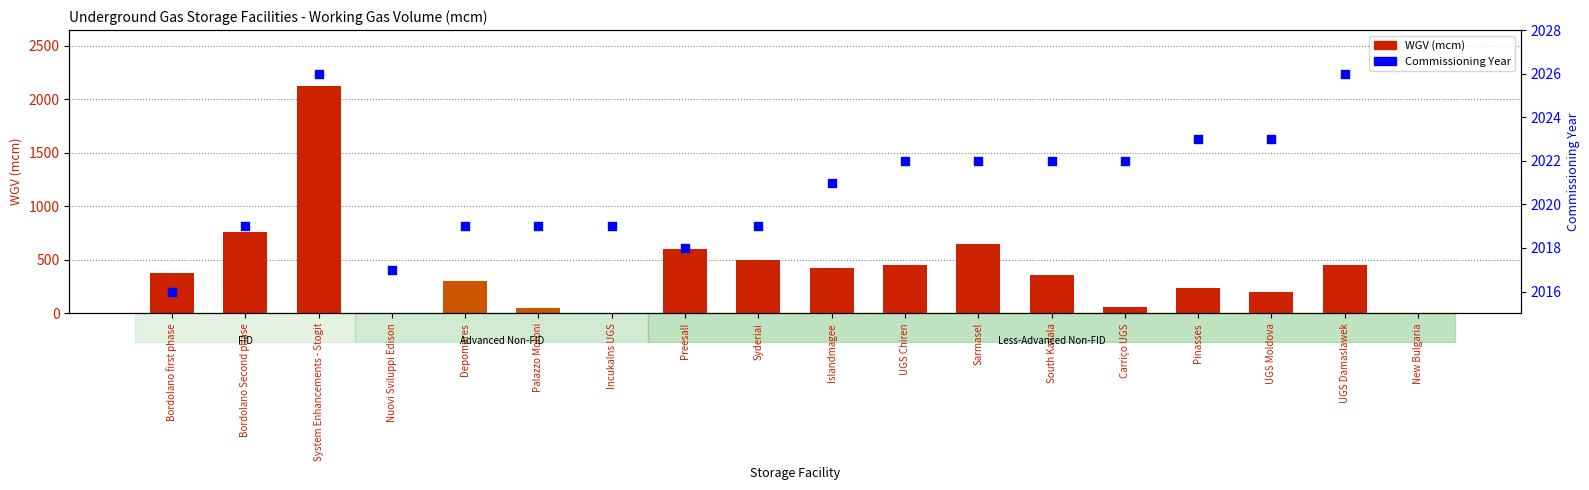

Which series has the largest total across all categories?

WGV (mcm)